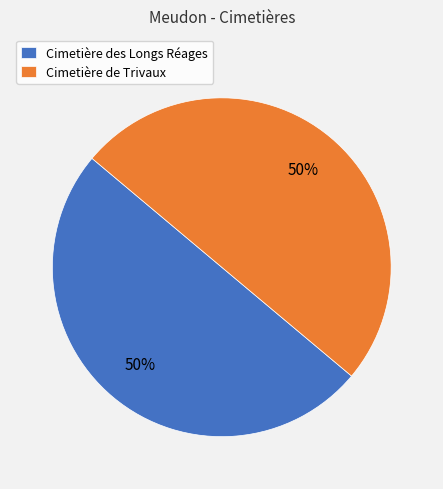

Approximately how many times larger is the value at Cimetière des Longs Réages compared to Cimetière de Trivaux?

1.0